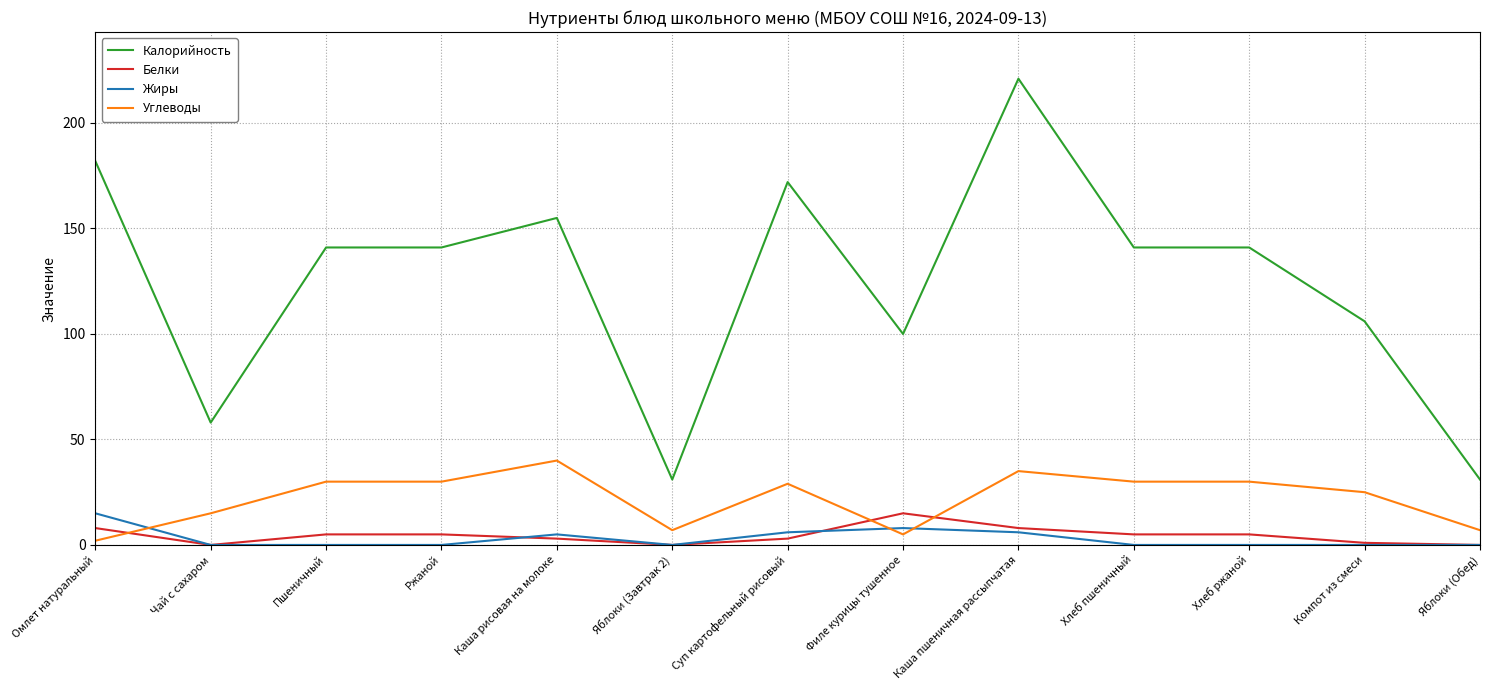

What is the average value of the Калорийность series?

125